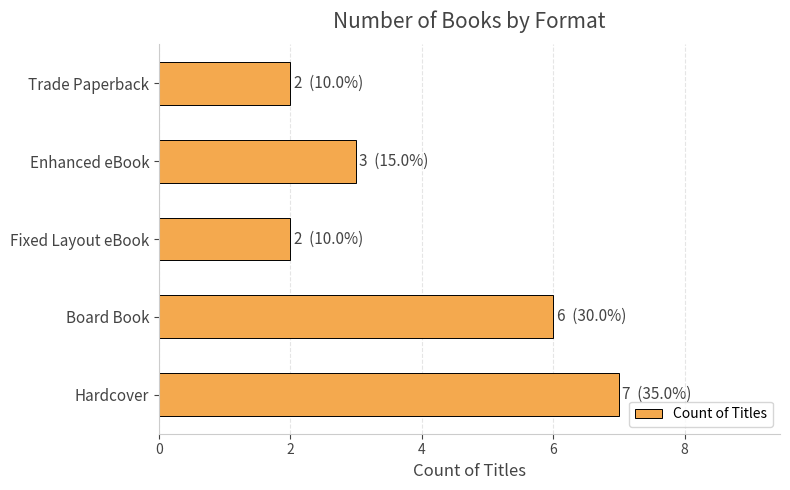

Reading bottom to top, extract all data points from this chart.

Hardcover=7	Board Book=6	Fixed Layout eBook=2	Enhanced eBook=3	Trade Paperback=2